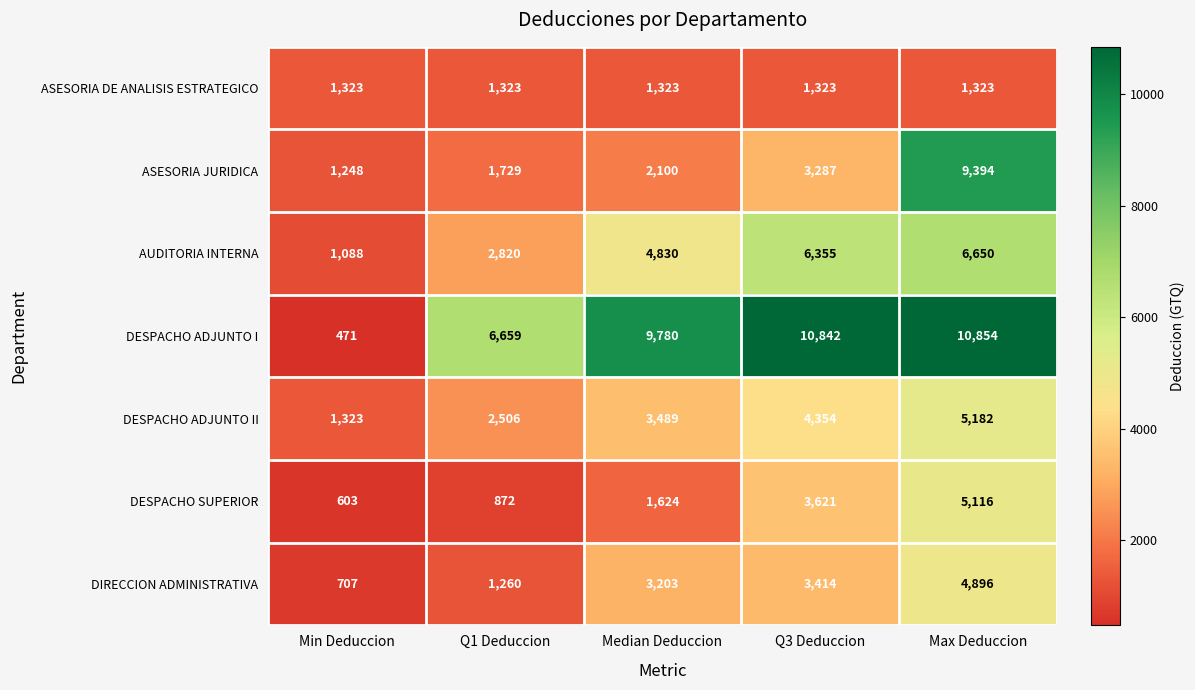

How many data points does each series have?

5